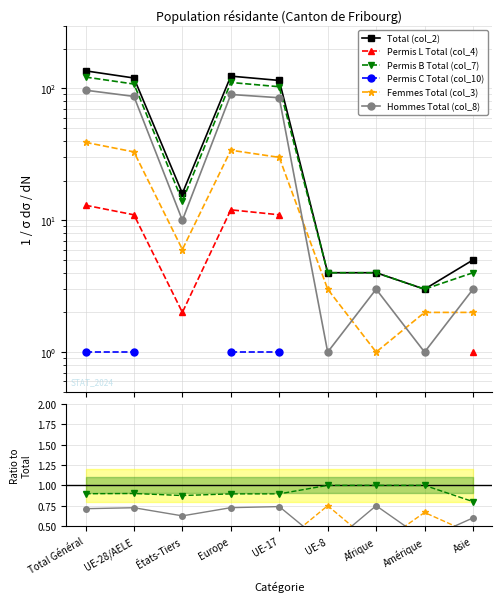

What is the difference between the maximum and minimum values in the Total (col_2) series?

133.0